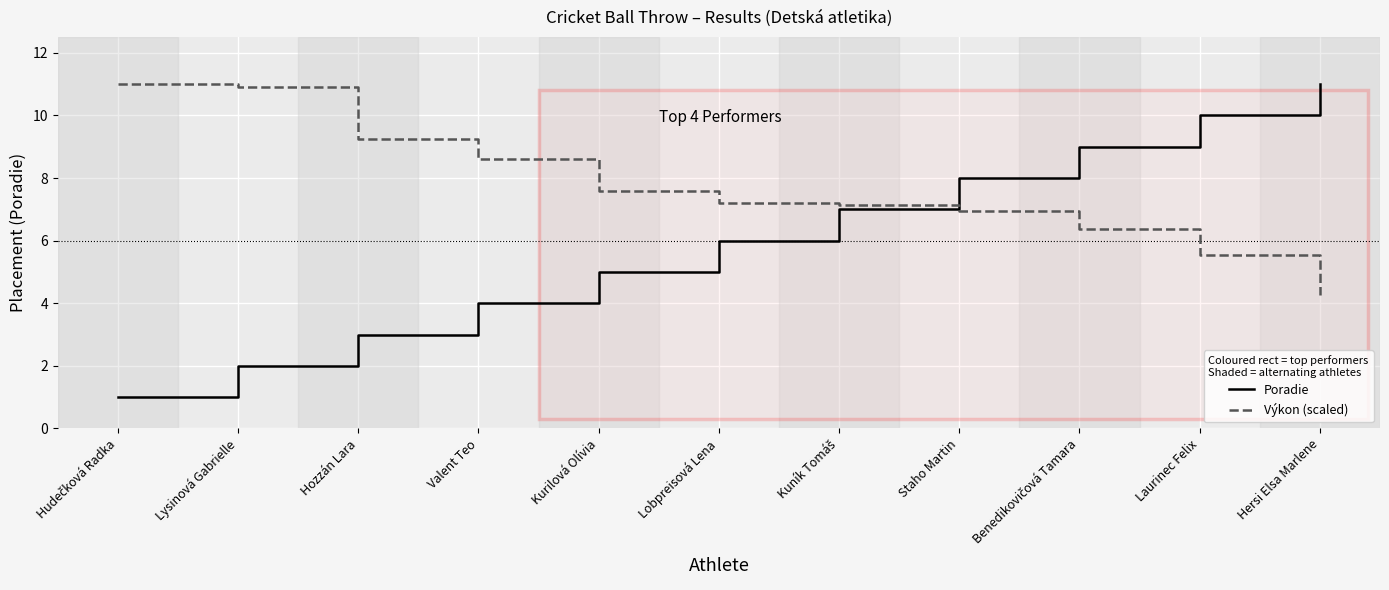

What is the difference between the maximum and minimum values in the Poradie series?

10.0